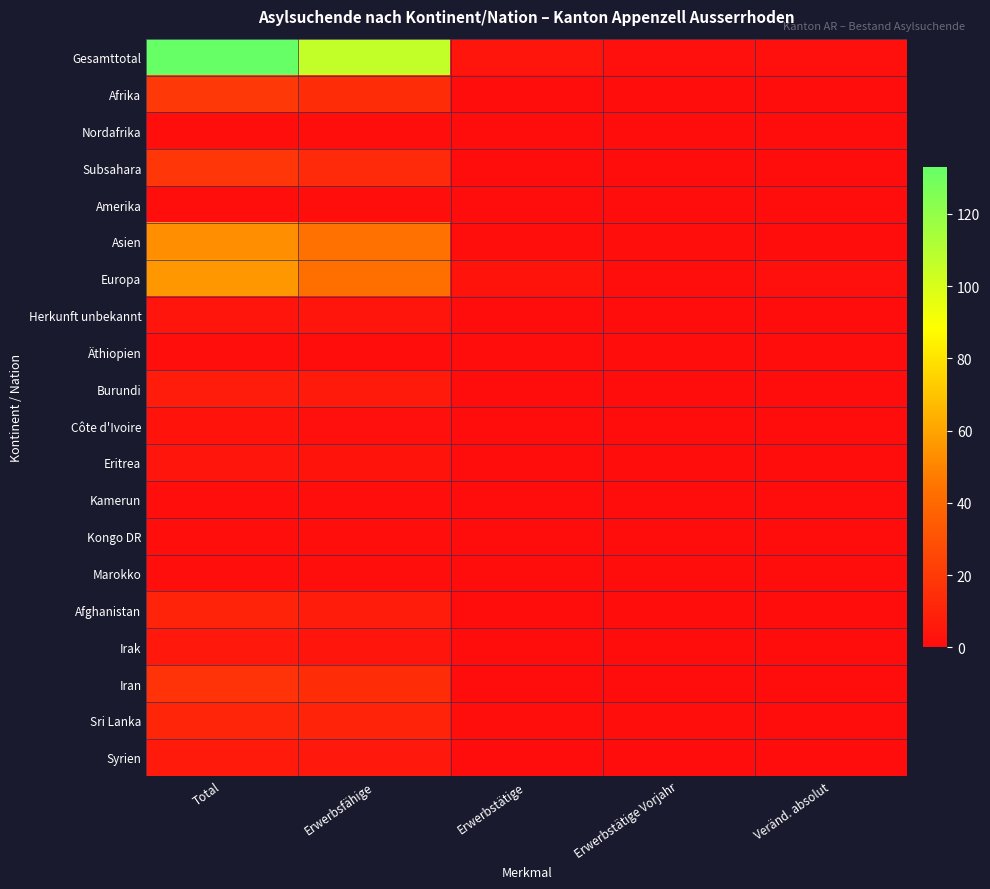

At Veränd. absolut, list the series in order from largest to smallest.

Gesamttotal, Europa, Afrika, Nordafrika, Subsahara, Amerika, Asien, Herkunft unbekannt, Äthiopien, Burundi, Côte d'Ivoire, Eritrea, Kamerun, Kongo DR, Marokko, Afghanistan, Irak, Iran, Sri Lanka, Syrien